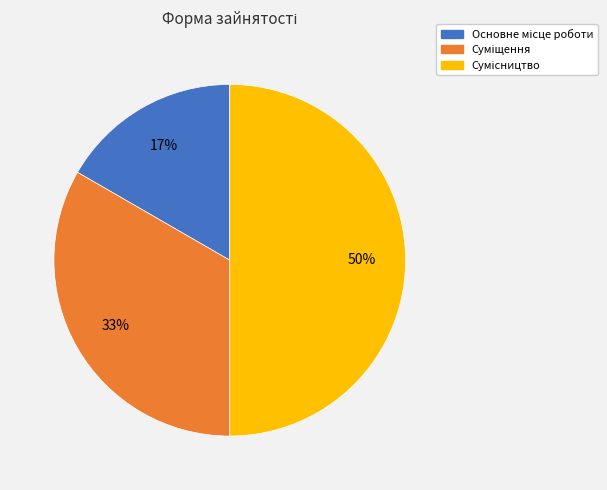

To the nearest percent, what is the difference between the largest and smallest slice percentages?

33%